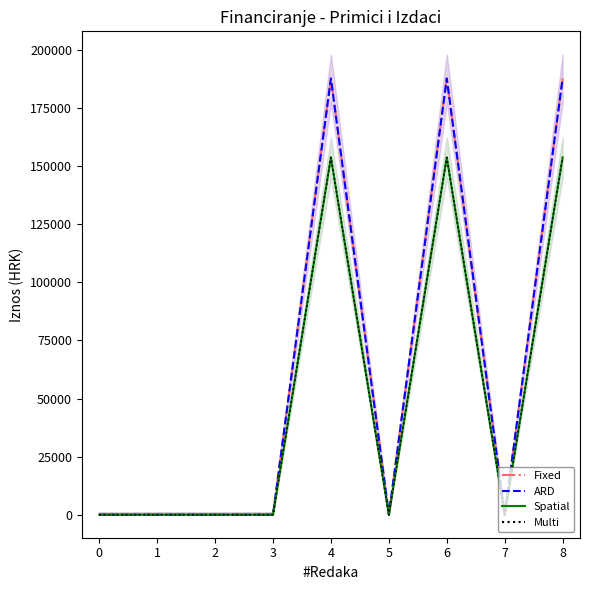

Reading right to left, extract all data points from this chart.

Izvršenje prethodne godine: 187805	0	187805	0	187805	0	0	0	0
Plan tekuće godine: 187805	0	187805	0	187805	0	0	0	0
PLAN ZA 2024.: 153813	0	153813	0	153813	0	0	0	0
PROJEKCIJA ZA 2025.: 153813	0	153813	0	153813	0	0	0	0